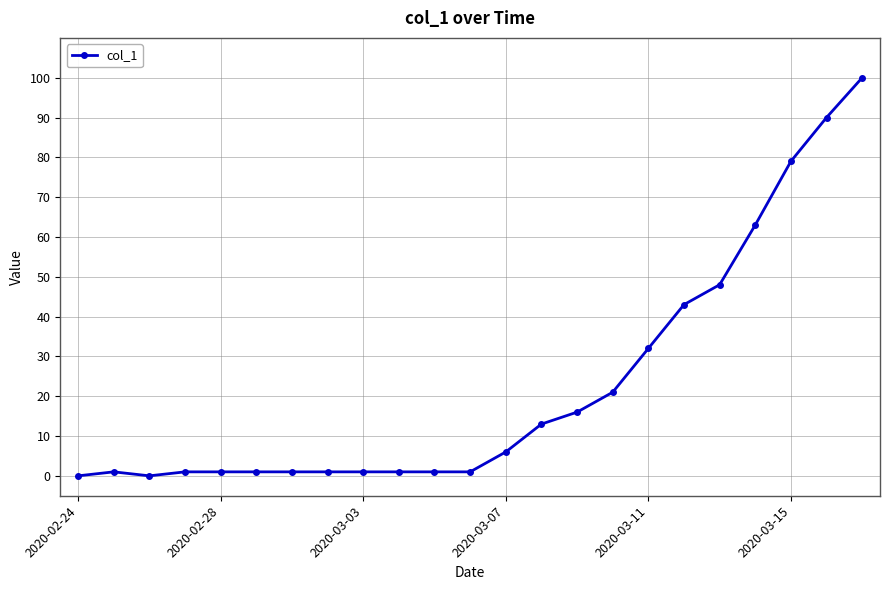

What is the sum of all values?

521